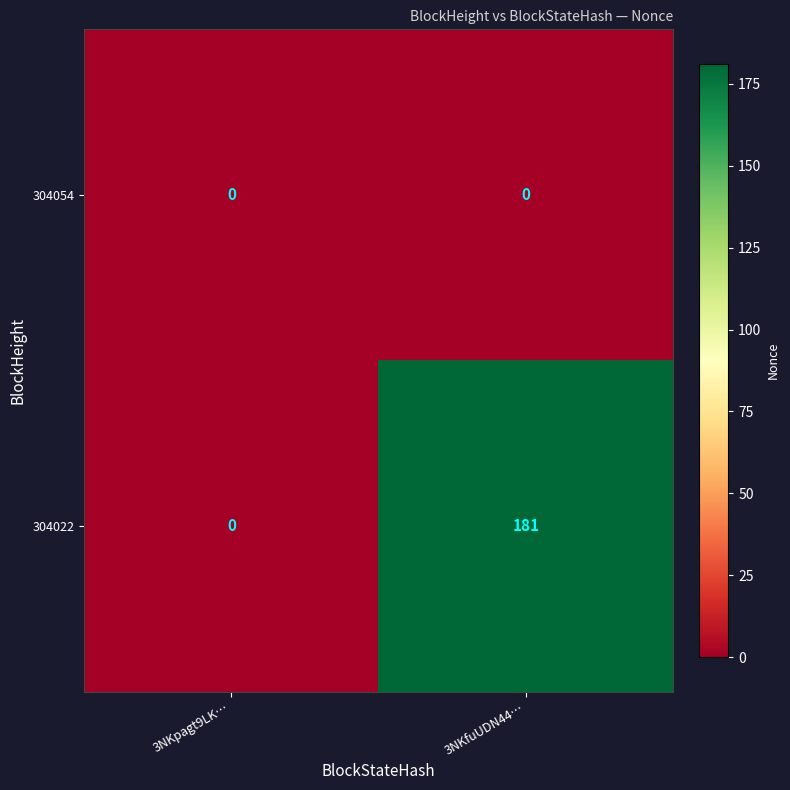

How many series are shown in this chart?

2